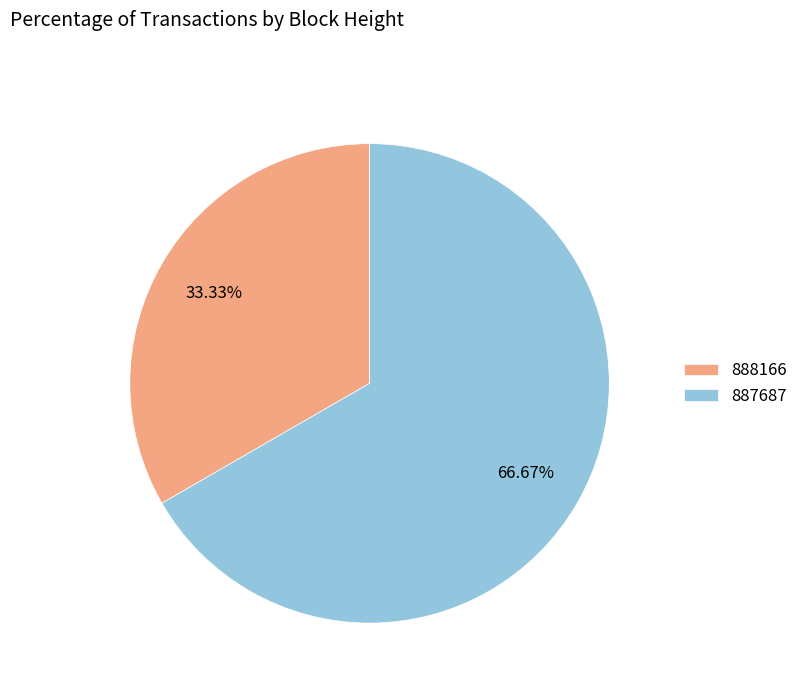

Which category has the smallest portion of the pie?

888166